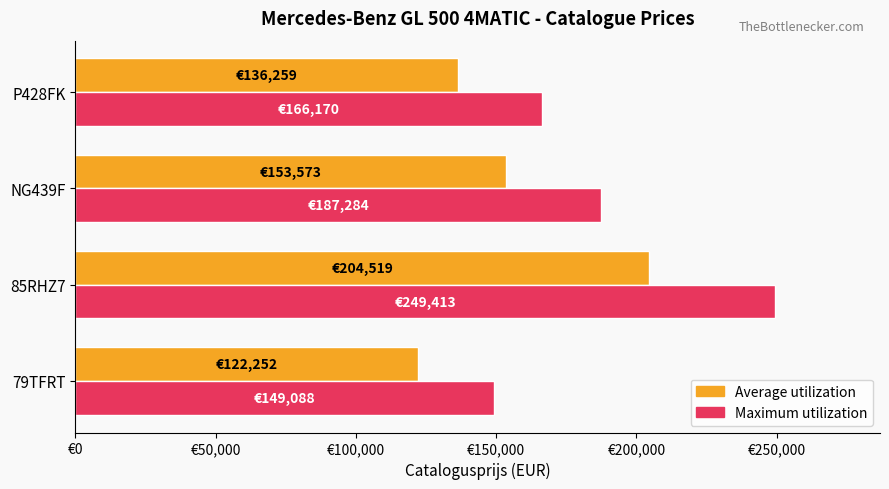

At how many categories does at least one series exceed 230148?

1